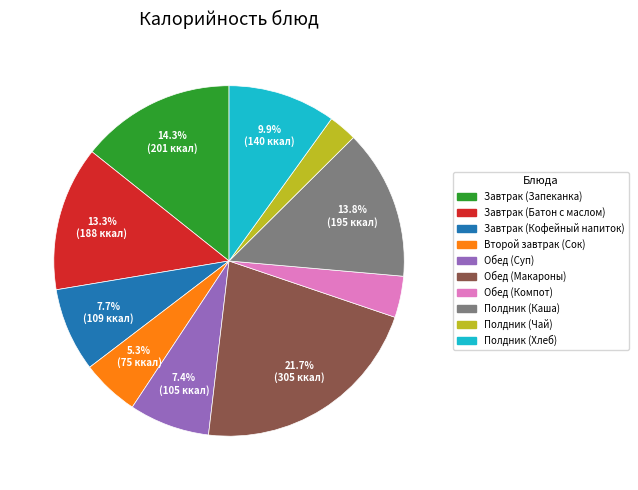

Which slice is the smallest?

Полдник (Чай)